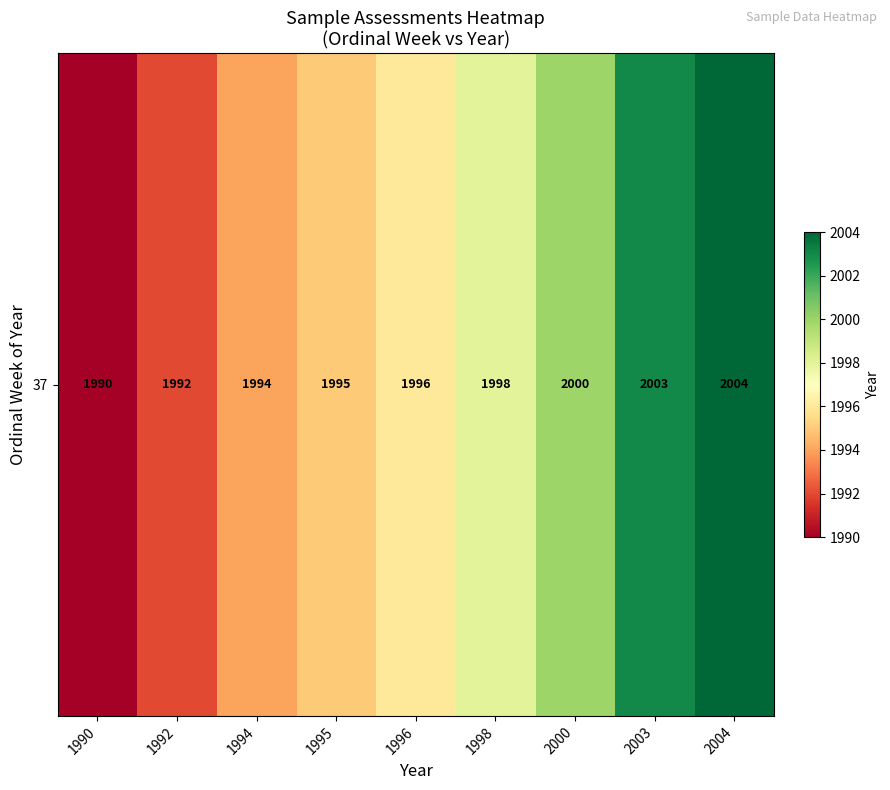

What is the difference between the values at 1990 and 1994?

4